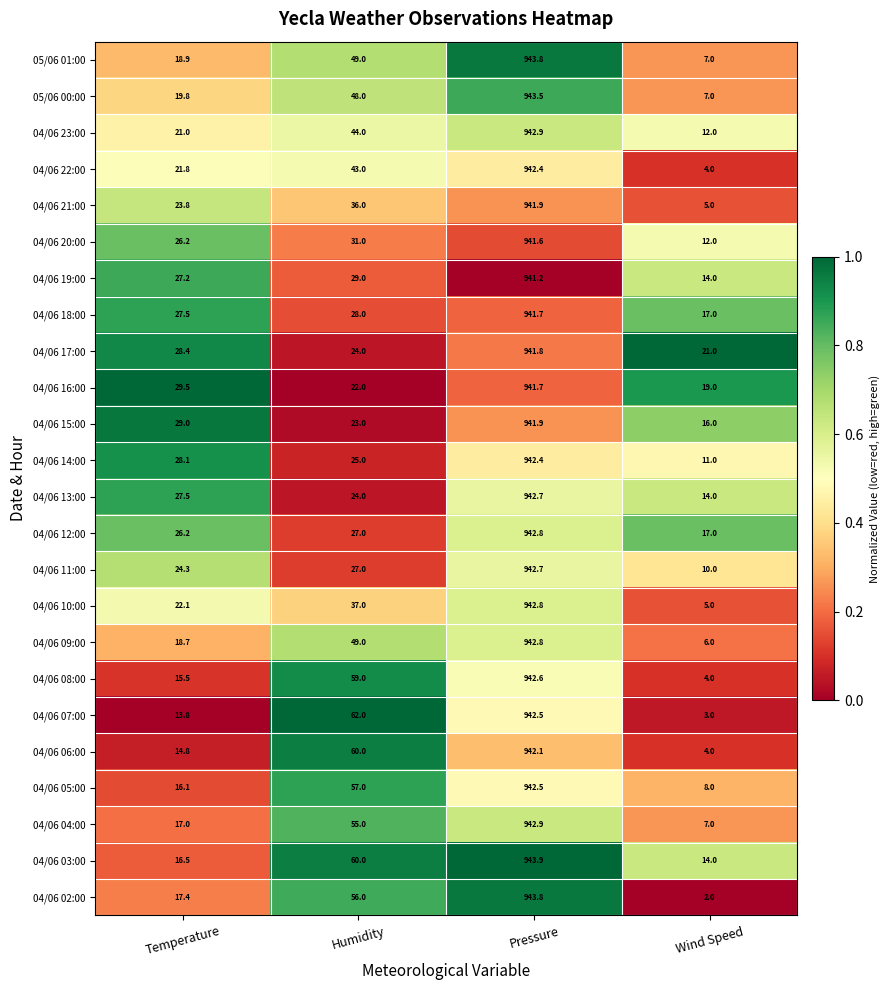

At which category is the sum across all series the highest?

Pressure